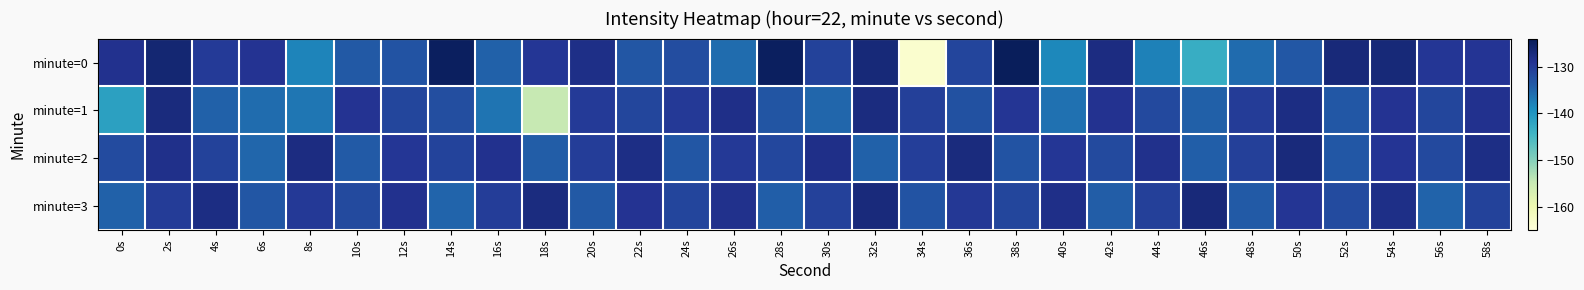

Which series has the largest range (max minus min)?

minute=0